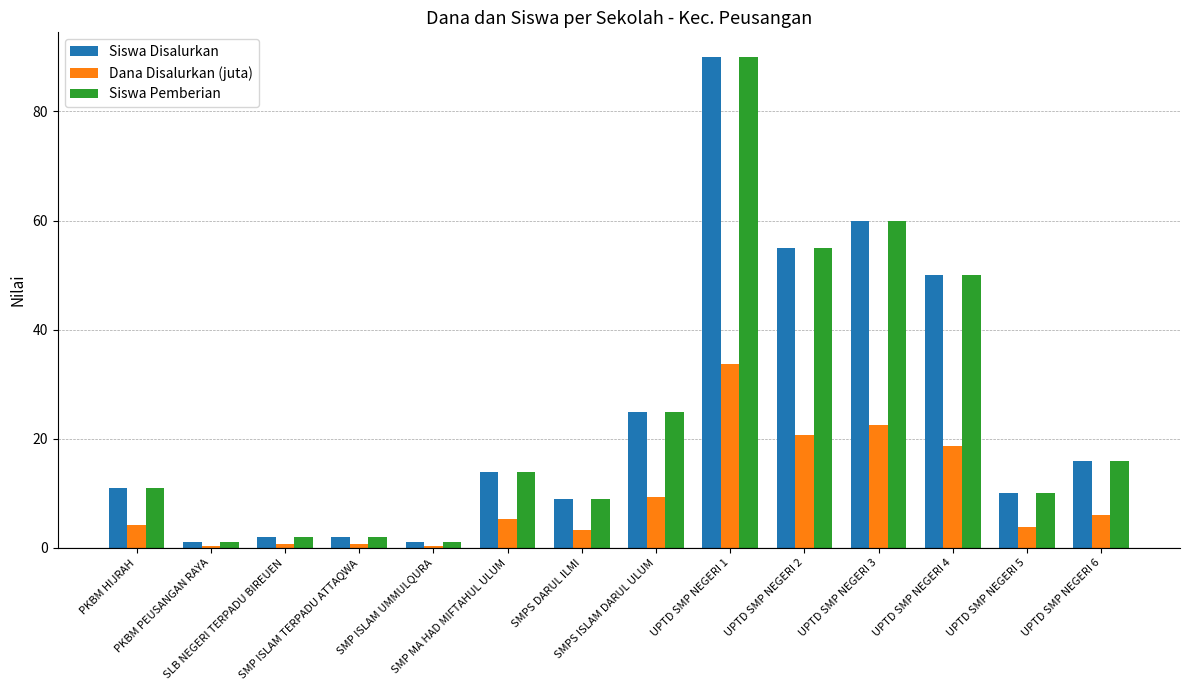

What is the label of the 8th bar from the left?

SMPS ISLAM DARUL ULUM